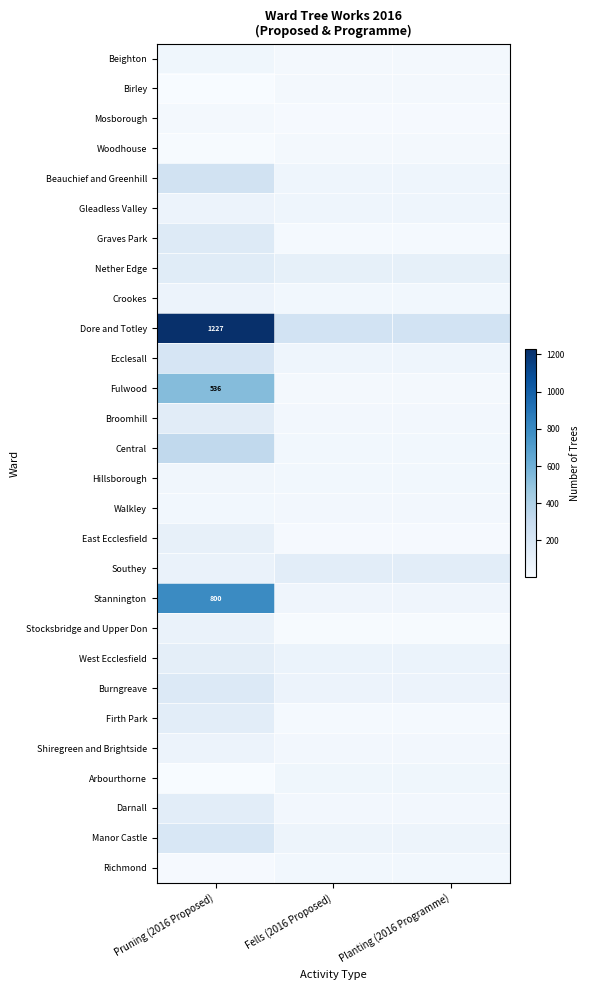

How many data points in Nether Edge are above 105?

1